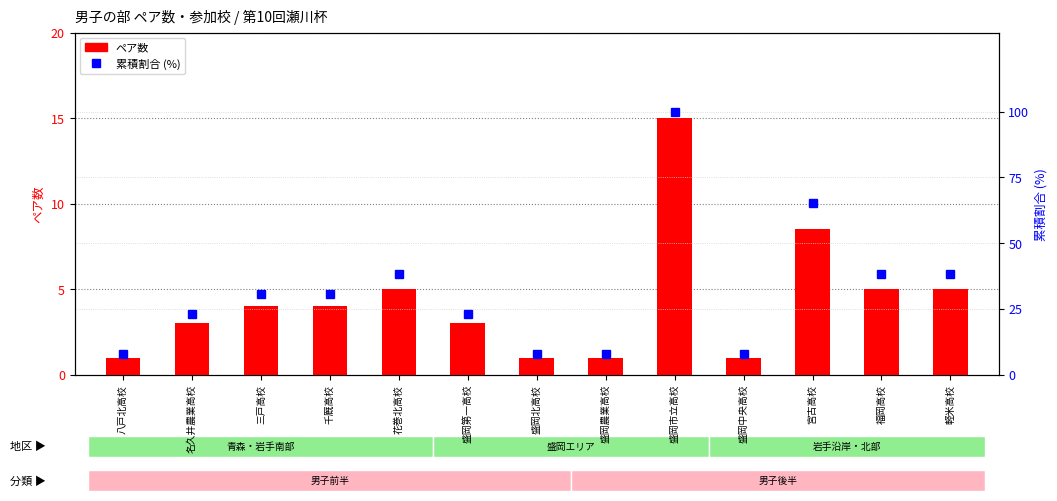

Where is 累積割合 (%) nearest to the value 53?

宮古高校